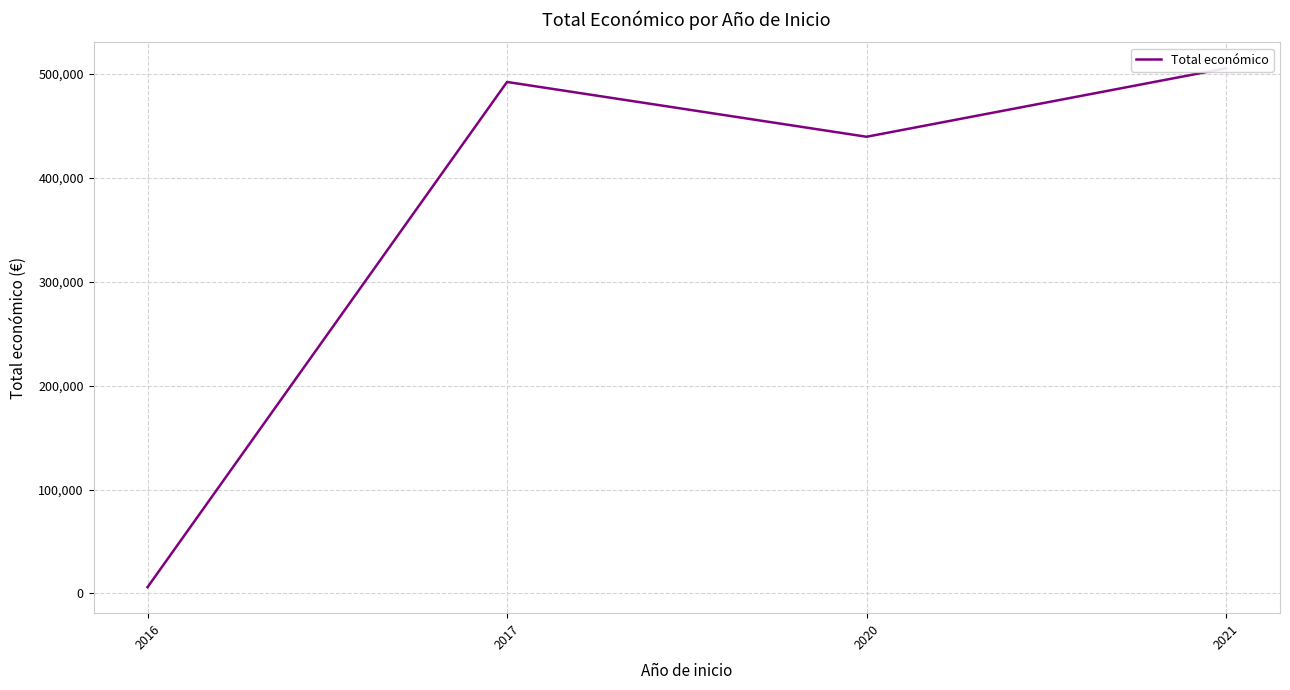

What is the difference between the maximum and minimum values?

499519